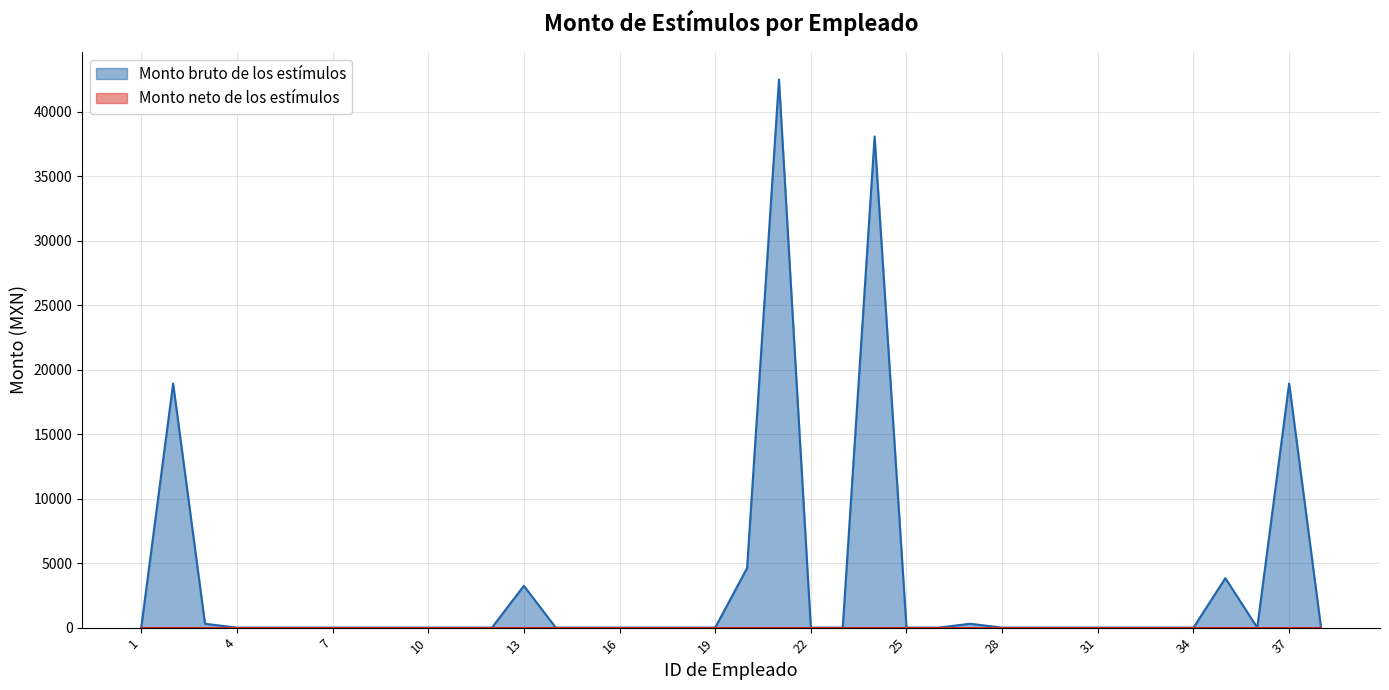

The value at 1 is 0.0. True or false?

True